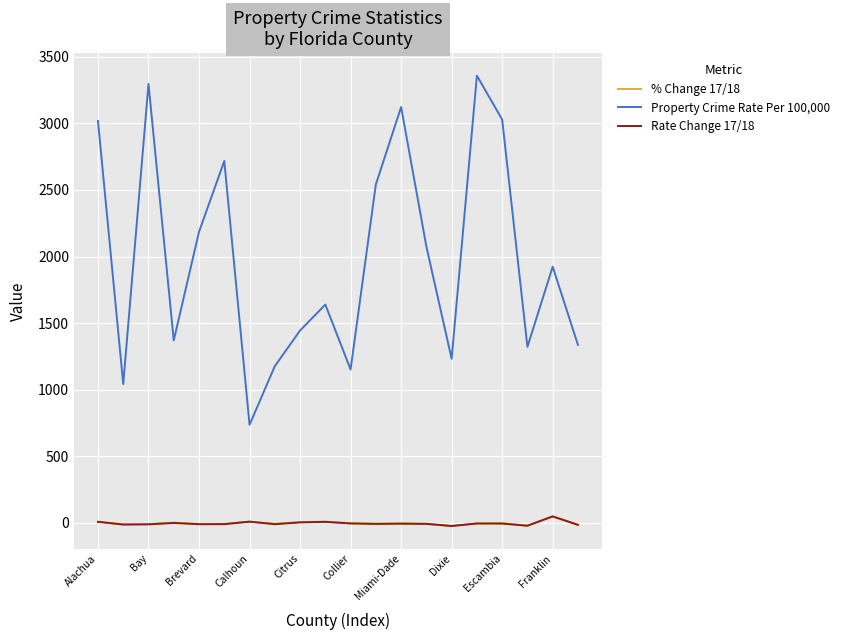

How many values in the Property Crime Rate Per 100,000 series are below 1923?

10